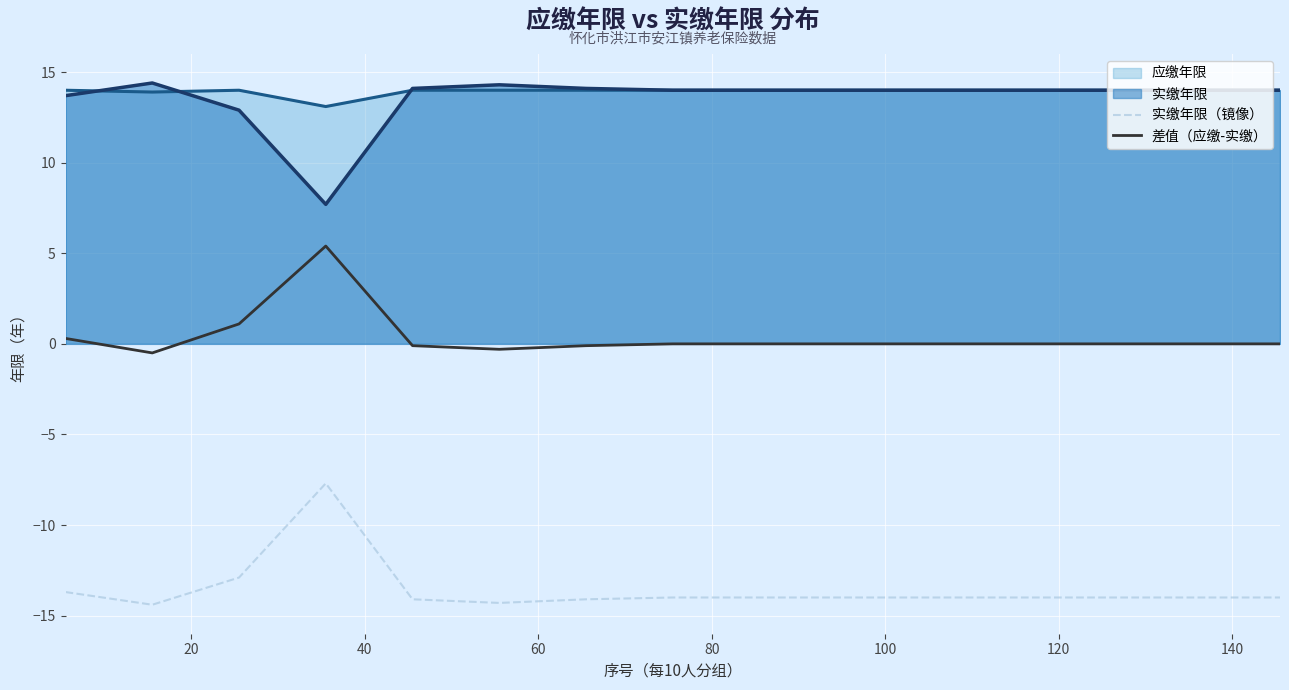

True or false: 实缴年限（镜像） and 差值（应缴-实缴） intersect in this chart.

False